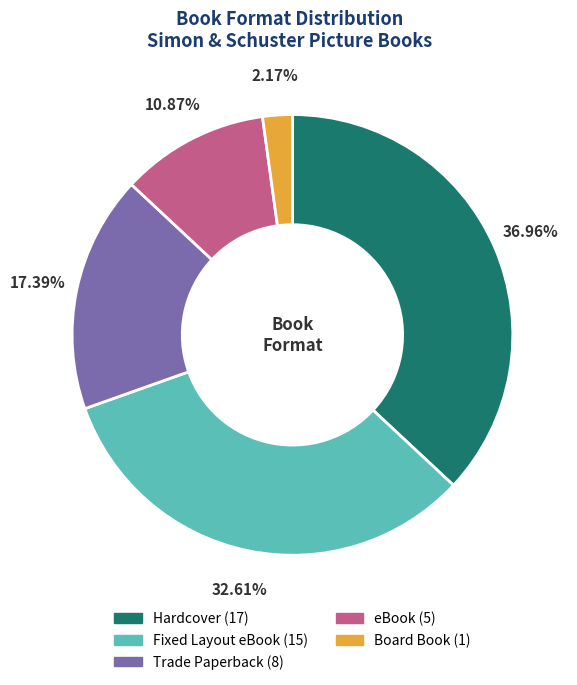

Is there a majority slice in this chart?

No